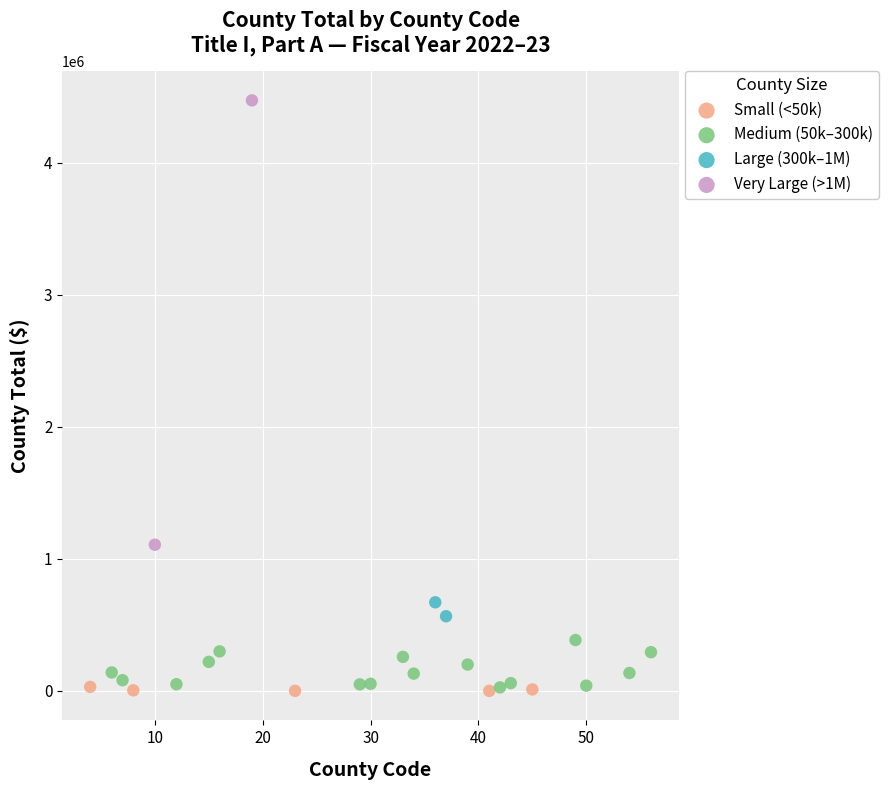

What are all the series names shown in the legend?

Small (<50k), Medium (50k–300k), Large (300k–1M), Very Large (>1M)